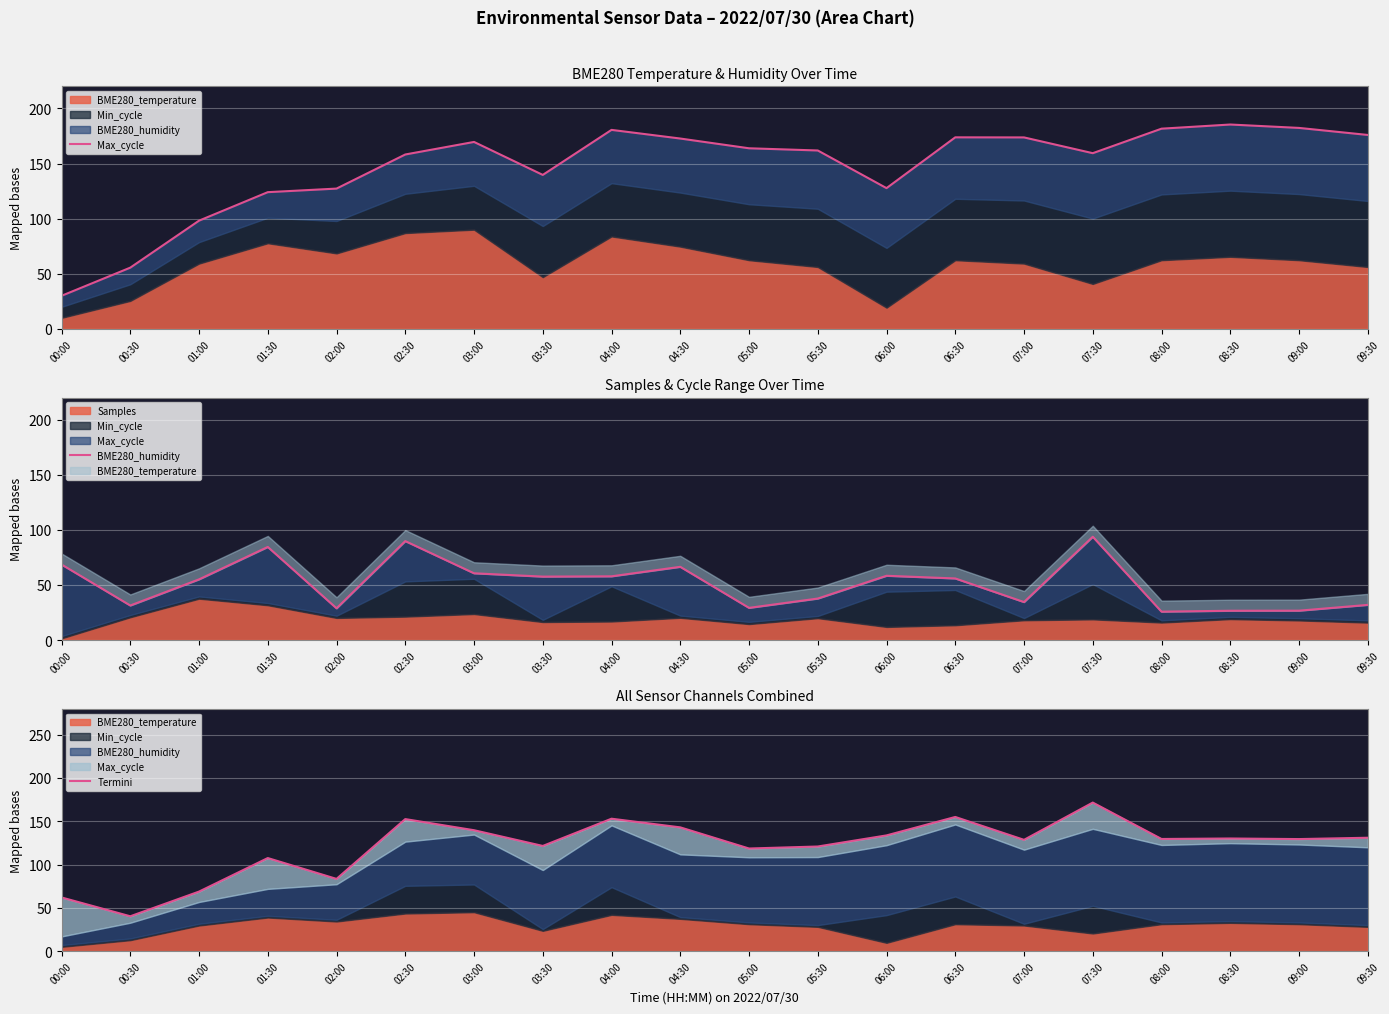

Which series has the widest spread of values?

Max_cycle